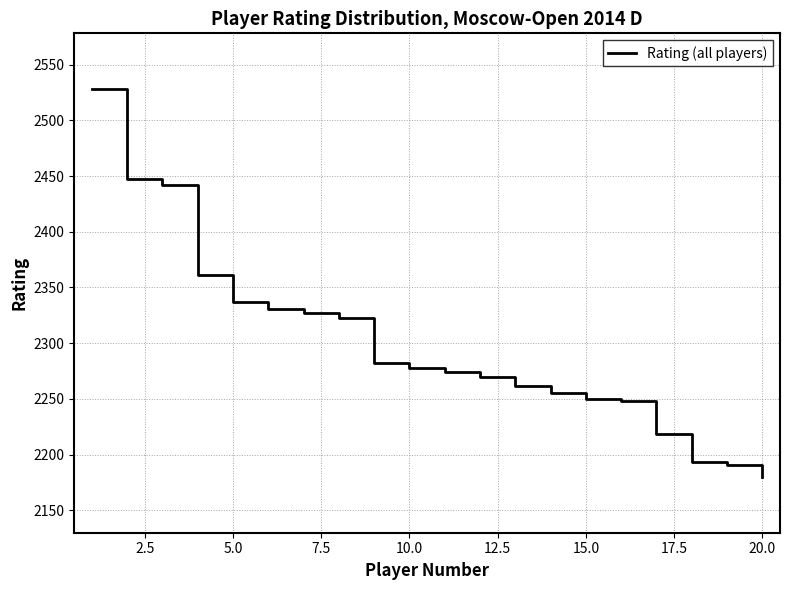

What is the minimum value shown in the chart?

2180